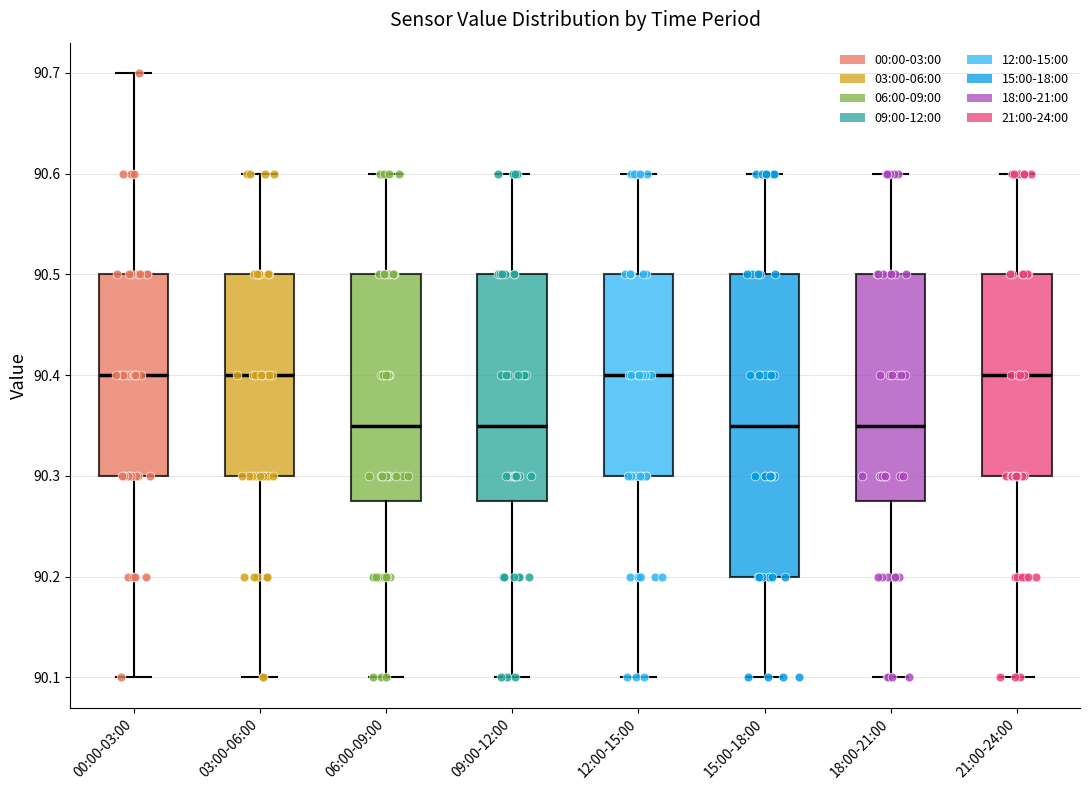

Comparing the boxes themselves (not the whiskers), which one is the tallest?

15:00-18:00